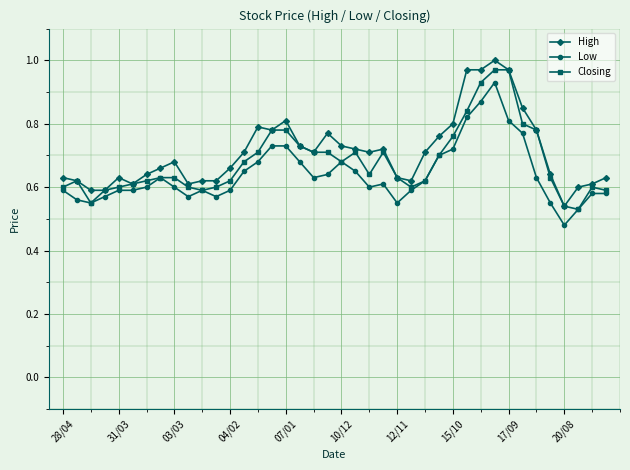

Rank the series by their average value, from highest to lowest.

High, Closing, Low